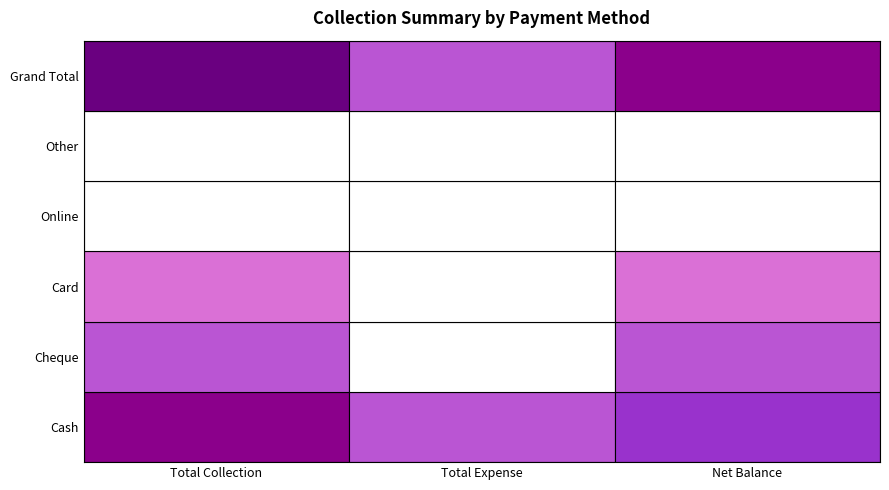

How many values in Net Balance are above zero?

4